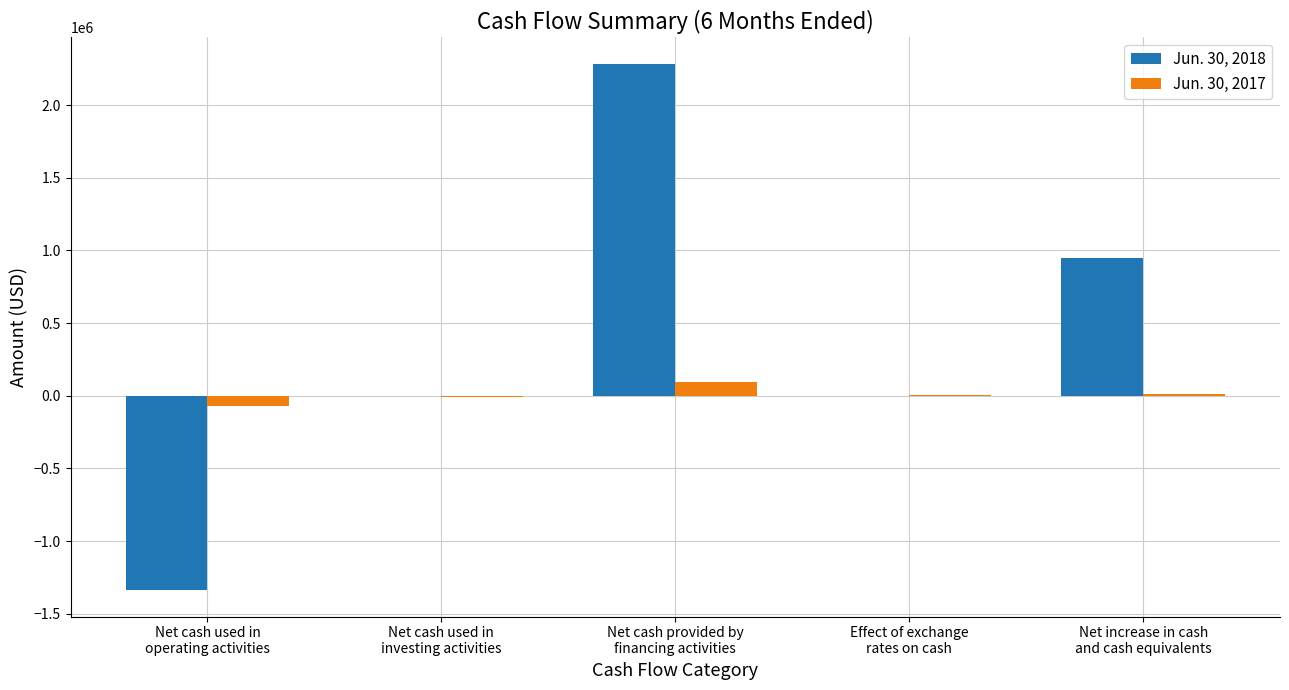

What value does the Jun. 30, 2017 series have at Net cash used in
investing activities?

-8678